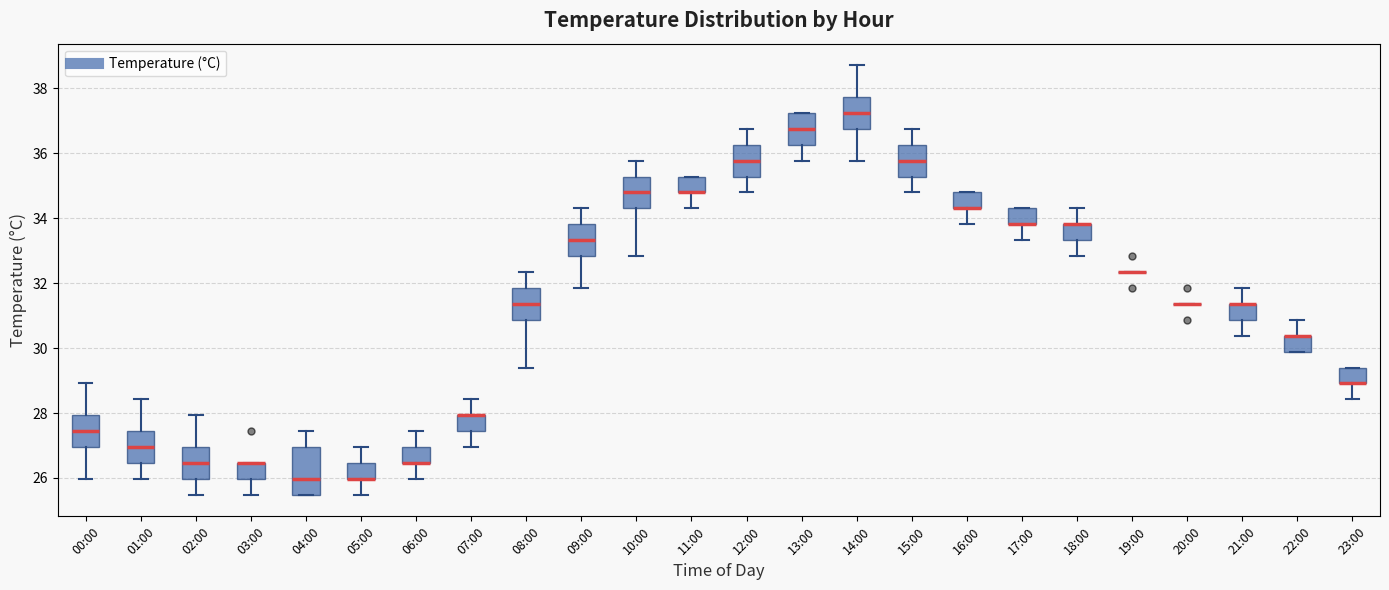

Reading left to right, read every box against the y-axis: the position of its median line, the range the box covers, and the ends of its whiskers. The values are not printed on the chart, so give them approximately, as read against the axis.

00:00: median 27.4, box 27.0 to 28.0, whiskers 26.0 to 29.0
01:00: median 27.0, box 26.4 to 27.4, whiskers 26.0 to 28.4
02:00: median 26.4, box 26.0 to 27.0, whiskers 25.4 to 28.0
03:00: median 26.4 (drawn on the box's upper edge), box 26.0 to 26.4, whiskers 25.4 to 26.4
04:00: median 26.0, box 25.4 to 27.0, whiskers 25.4 to 27.4
05:00: median 26.0 (drawn on the box's lower edge), box 26.0 to 26.4, whiskers 25.4 to 27.0
06:00: median 26.4 (drawn on the box's lower edge), box 26.4 to 27.0, whiskers 26.0 to 27.4
07:00: median 28.0 (drawn on the box's upper edge), box 27.4 to 28.0, whiskers 27.0 to 28.4
08:00: median 31.4, box 30.8 to 31.8, whiskers 29.4 to 32.4
09:00: median 33.4, box 32.8 to 33.8, whiskers 31.8 to 34.4
10:00: median 34.8, box 34.4 to 35.2, whiskers 32.8 to 35.8
11:00: median 34.8 (drawn on the box's lower edge), box 34.8 to 35.2, whiskers 34.4 to 35.2
12:00: median 35.8, box 35.2 to 36.2, whiskers 34.8 to 36.8
13:00: median 36.8, box 36.2 to 37.2, whiskers 35.8 to 37.2
14:00: median 37.2, box 36.8 to 37.8, whiskers 35.8 to 38.8
15:00: median 35.8, box 35.2 to 36.2, whiskers 34.8 to 36.8
16:00: median 34.4 (drawn on the box's lower edge), box 34.4 to 34.8, whiskers 33.8 to 34.8
17:00: median 33.8 (drawn on the box's lower edge), box 33.8 to 34.4, whiskers 33.4 to 34.4
18:00: median 33.8 (drawn on the box's upper edge), box 33.4 to 33.8, whiskers 32.8 to 34.4
19:00: box collapsed to a line at 32.4, whiskers 32.4 to 32.4
20:00: box collapsed to a line at 31.4, whiskers 31.4 to 31.4
21:00: median 31.4 (drawn on the box's upper edge), box 30.8 to 31.4, whiskers 30.4 to 31.8
22:00: median 30.4 (drawn on the box's upper edge), box 29.8 to 30.4, whiskers 29.8 to 30.8
23:00: median 29.0 (drawn on the box's lower edge), box 29.0 to 29.4, whiskers 28.4 to 29.4